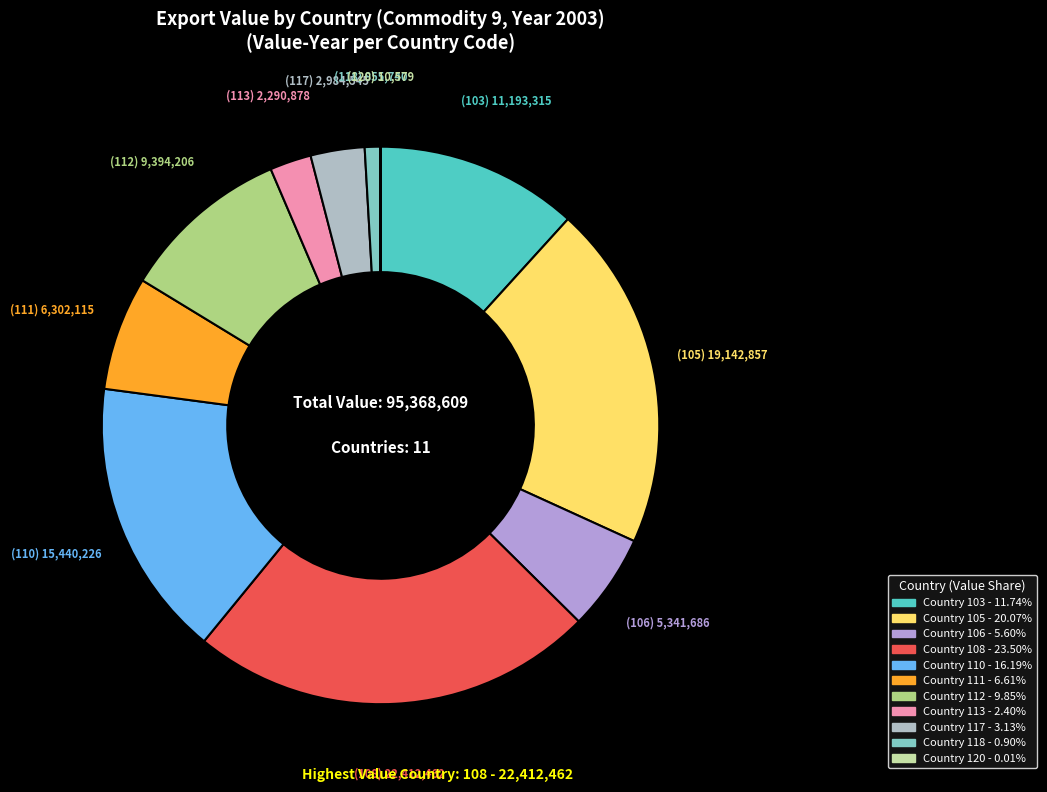

To the nearest percent, what is the difference between the largest and smallest slice percentages?

23%